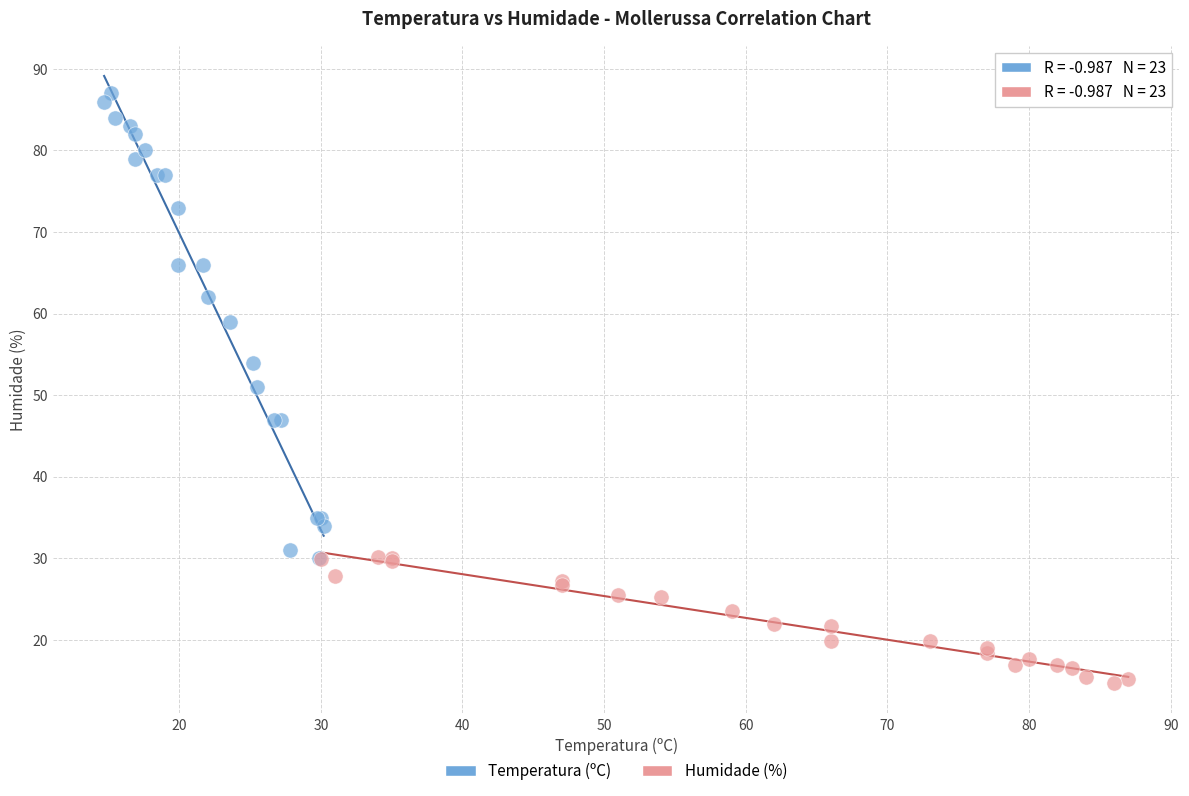

Which series has the largest Y range (max minus min)?

Temperatura (ºC)